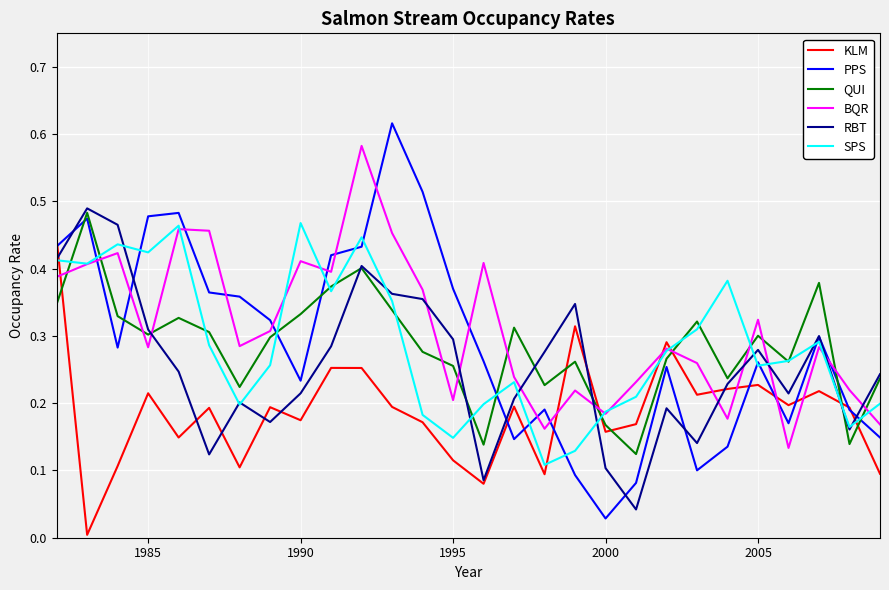

Which series has the largest range (max minus min)?

PPS